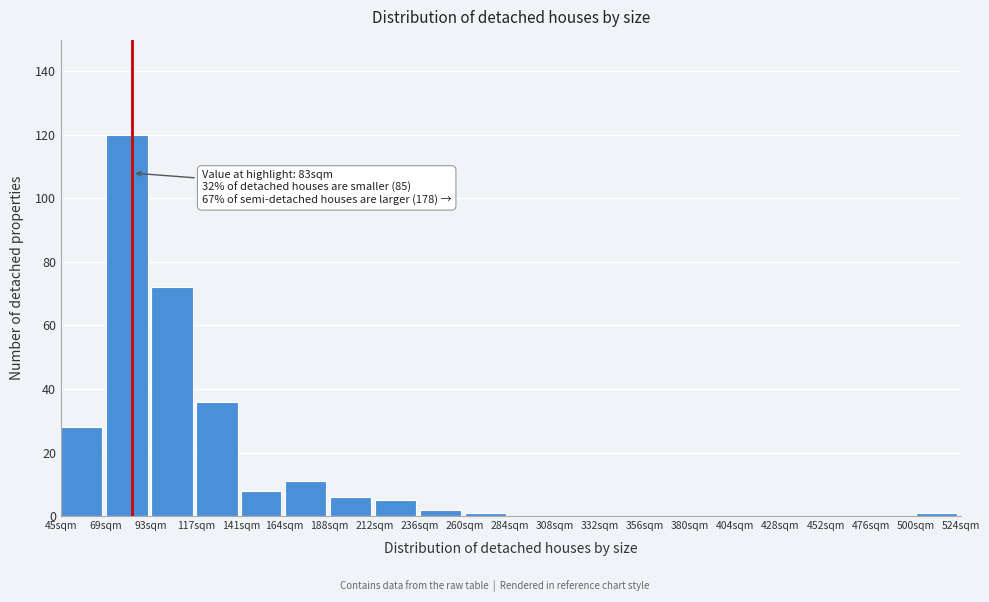

Reading left to right, what are all the values shown in this chart?

45sqm=28	69sqm=120	93sqm=72	117sqm=36	141sqm=8	164sqm=11	188sqm=6	212sqm=5	236sqm=2	260sqm=1	284sqm=0	308sqm=0	332sqm=0	356sqm=0	380sqm=0	404sqm=0	428sqm=0	452sqm=0	476sqm=0	500sqm=1